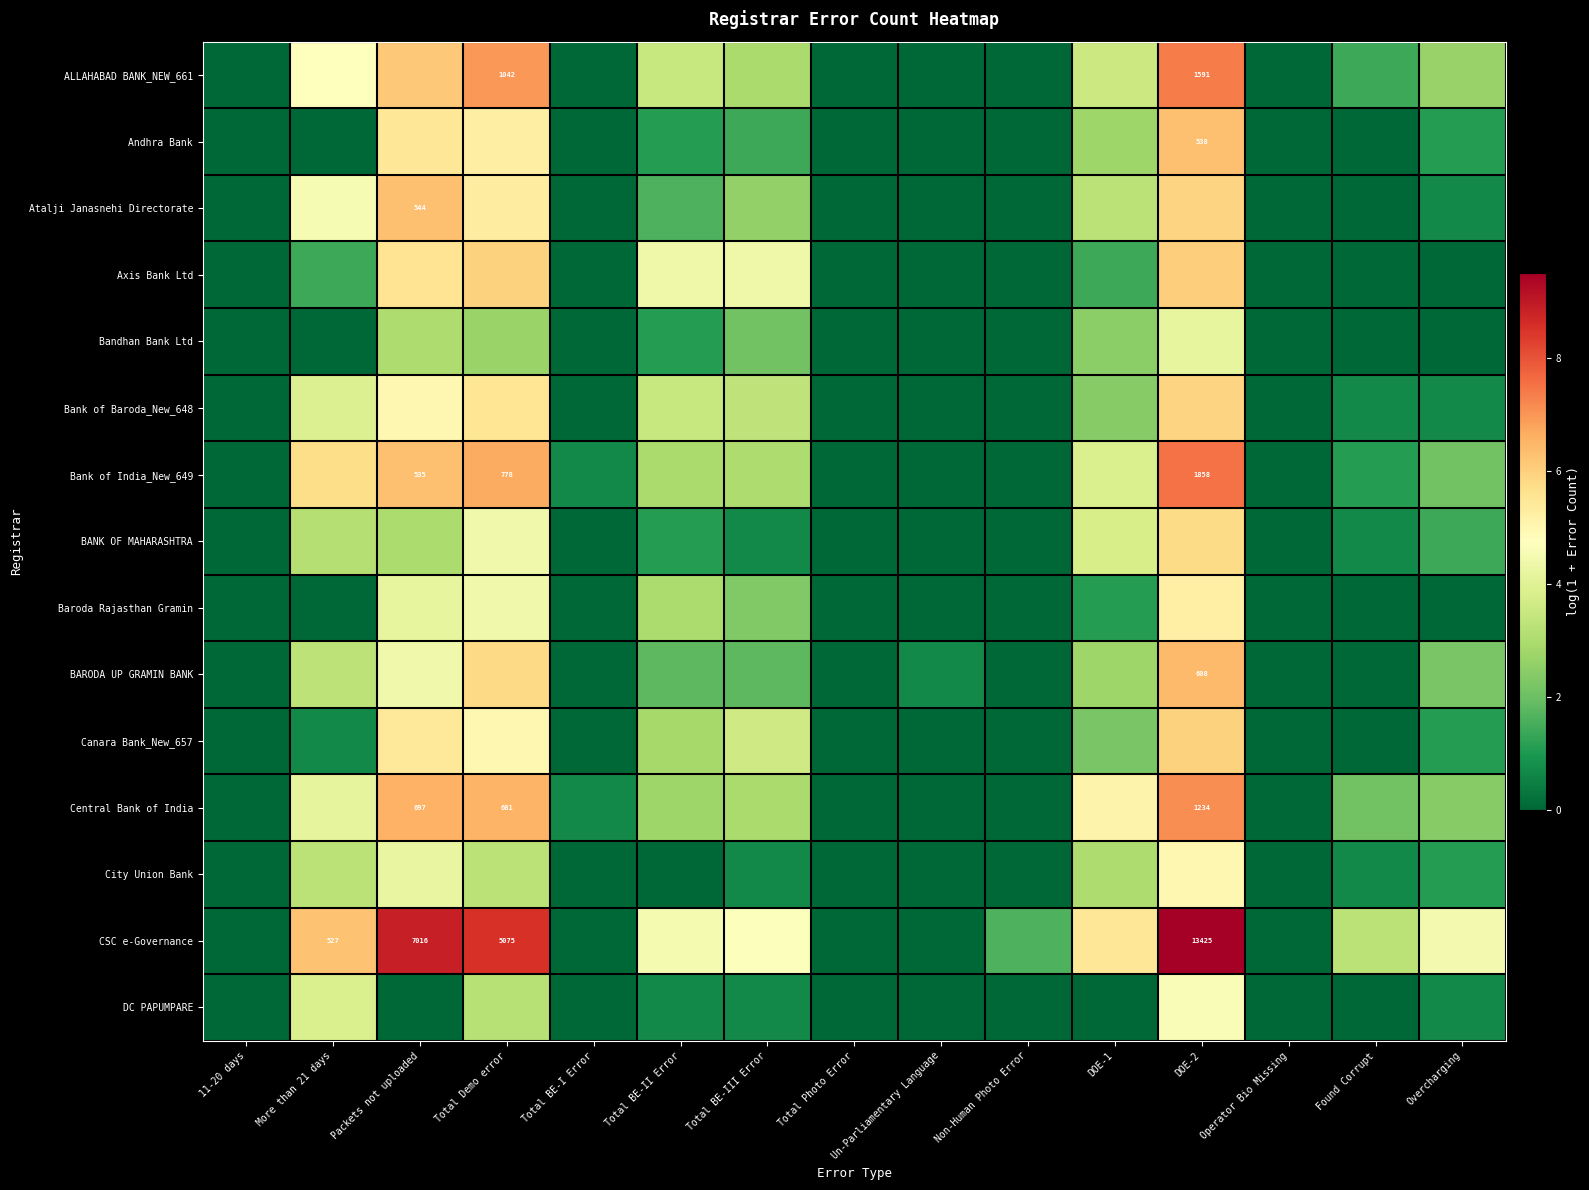

Which series changed the most between Total Photo Error and Un-Parliamentary Language?

BARODA UP GRAMIN BANK